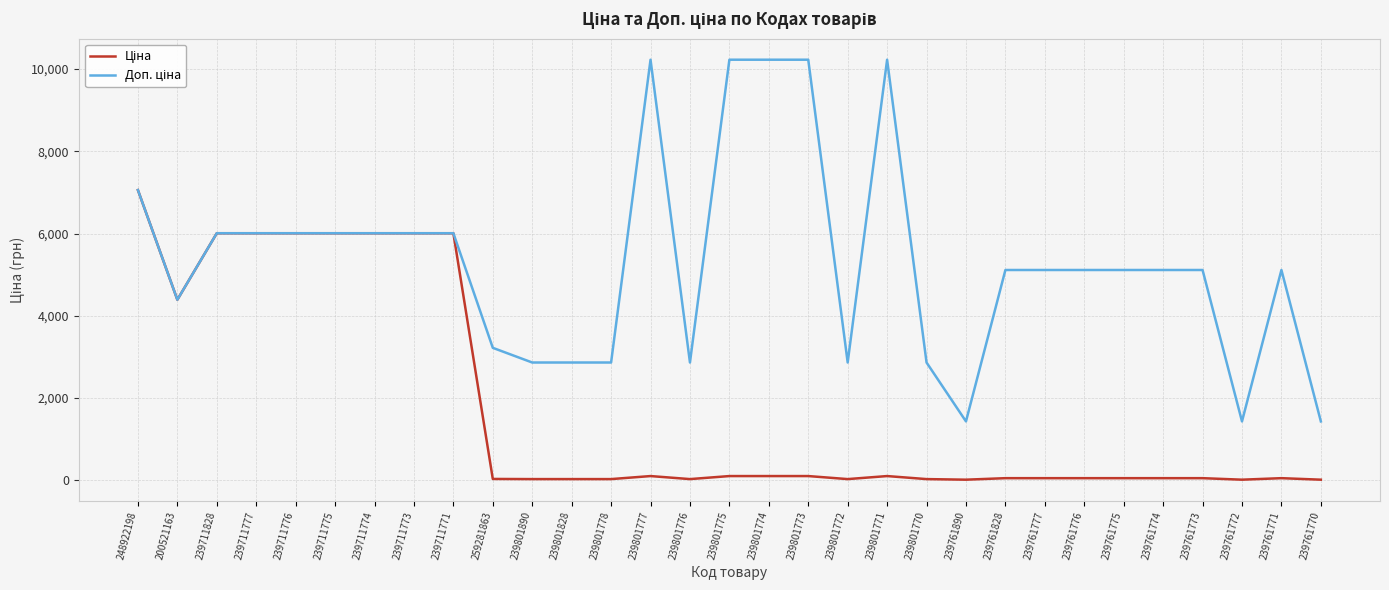

What is the total value across all series at 239711773?

12016.2